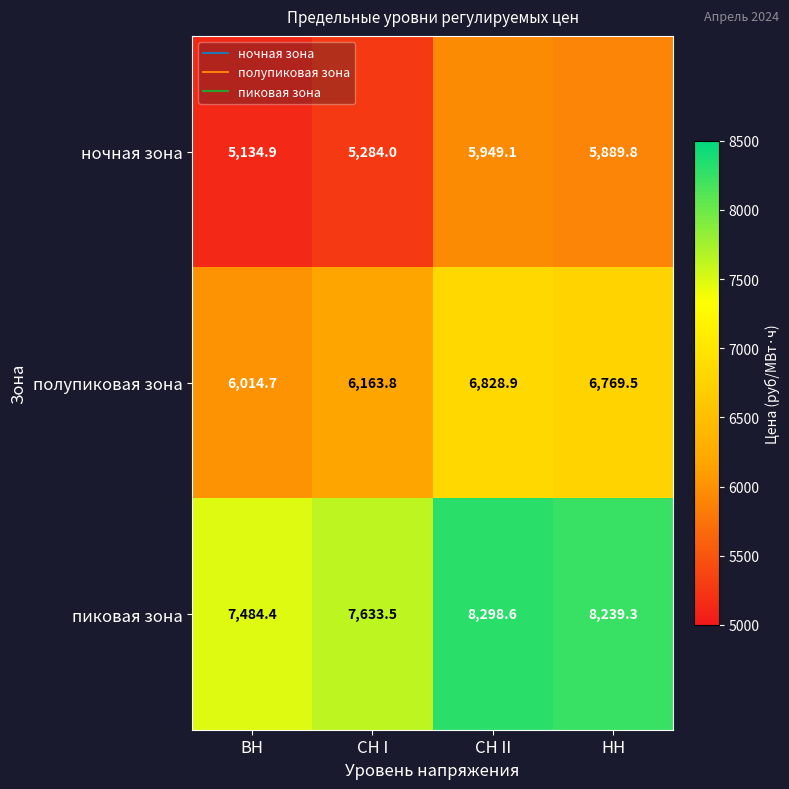

Rank the series by their average value, from lowest to highest.

ночная зона, полупиковая зона, пиковая зона